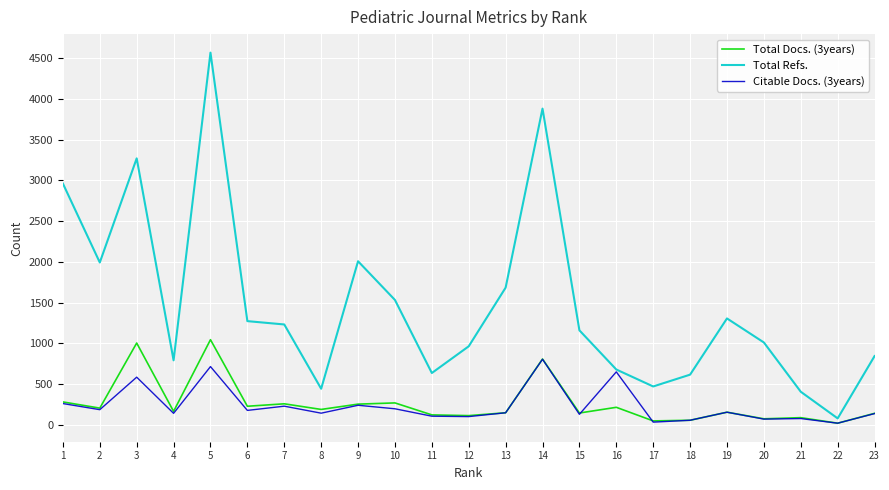

Rank the series by their maximum value, from lowest to highest.

Citable Docs. (3years), Total Docs. (3years), Total Refs.